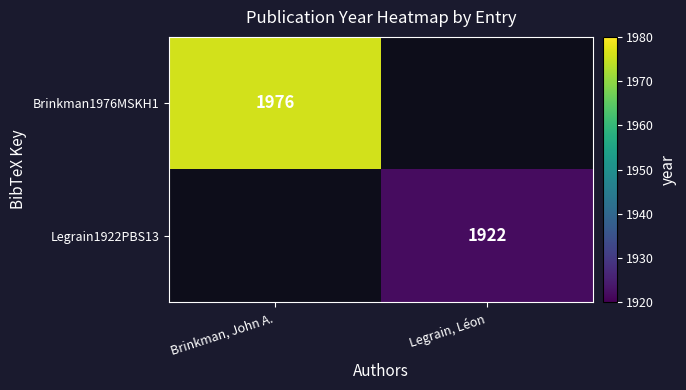

At which category does the chart reach its peak across all series?

Brinkman, John A.